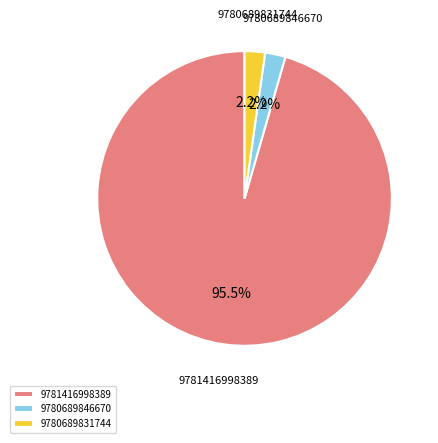

Does 9780689831744 account for over 50% of the chart?

No